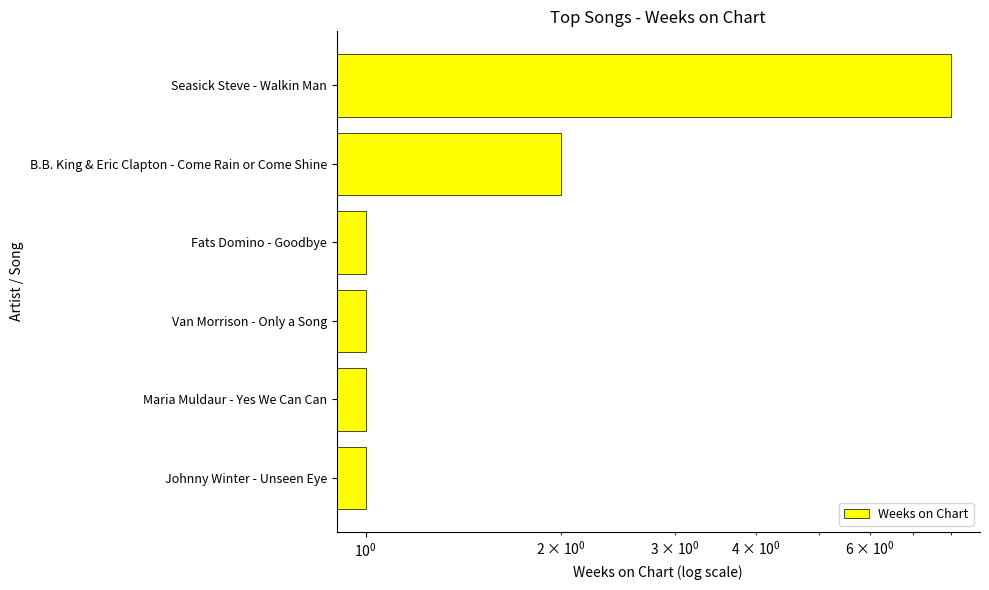

What is the value of the 5th bar from the left?

1